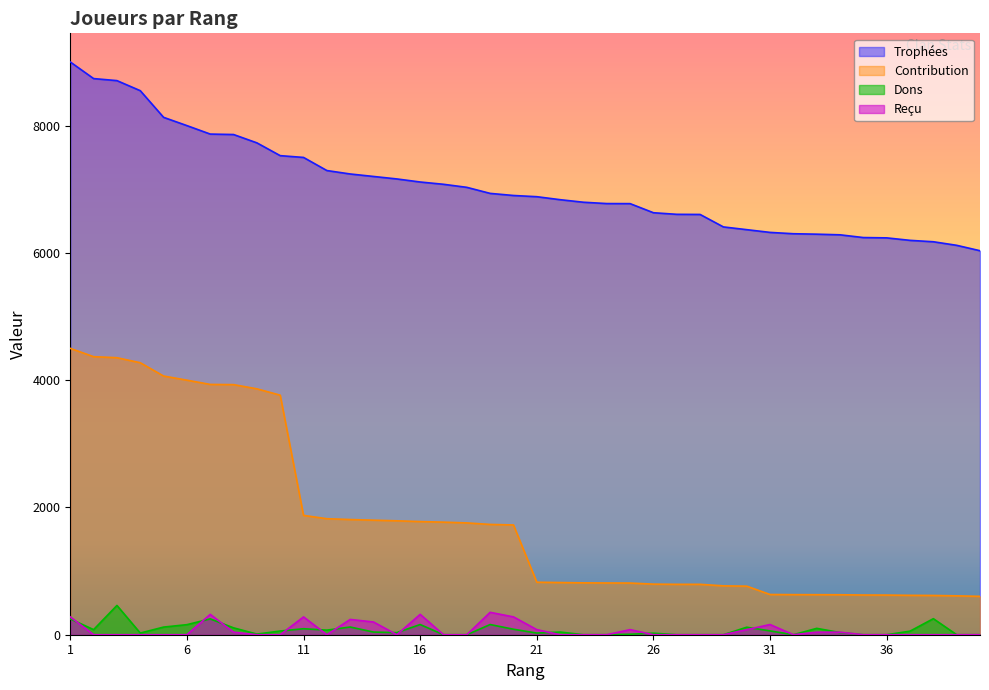

How many values in the Dons series exceed 42?

19